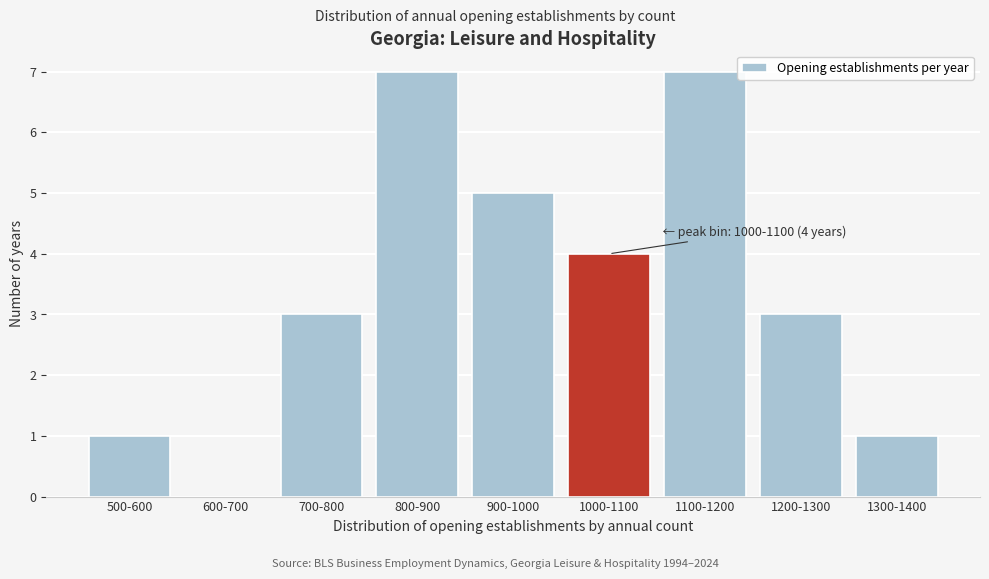

Reading right to left, transcribe all the data shown in this chart.

1300-1400=1	1200-1300=3	1100-1200=7	1000-1100=4	900-1000=5	800-900=7	700-800=3	600-700=0	500-600=1